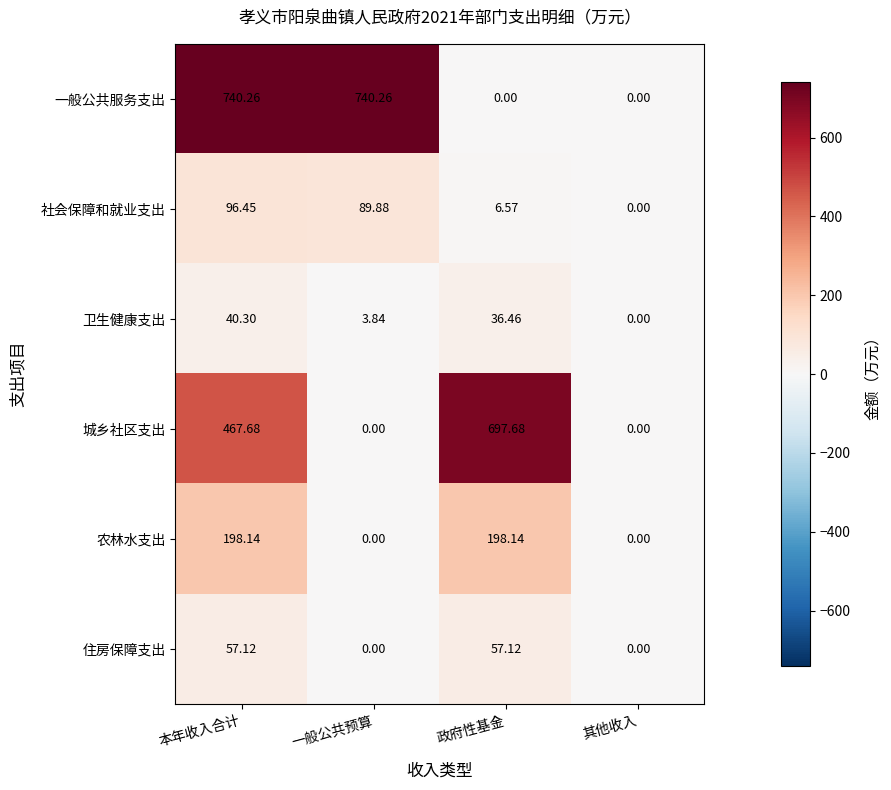

How many values in 住房保障支出 are above zero?

2